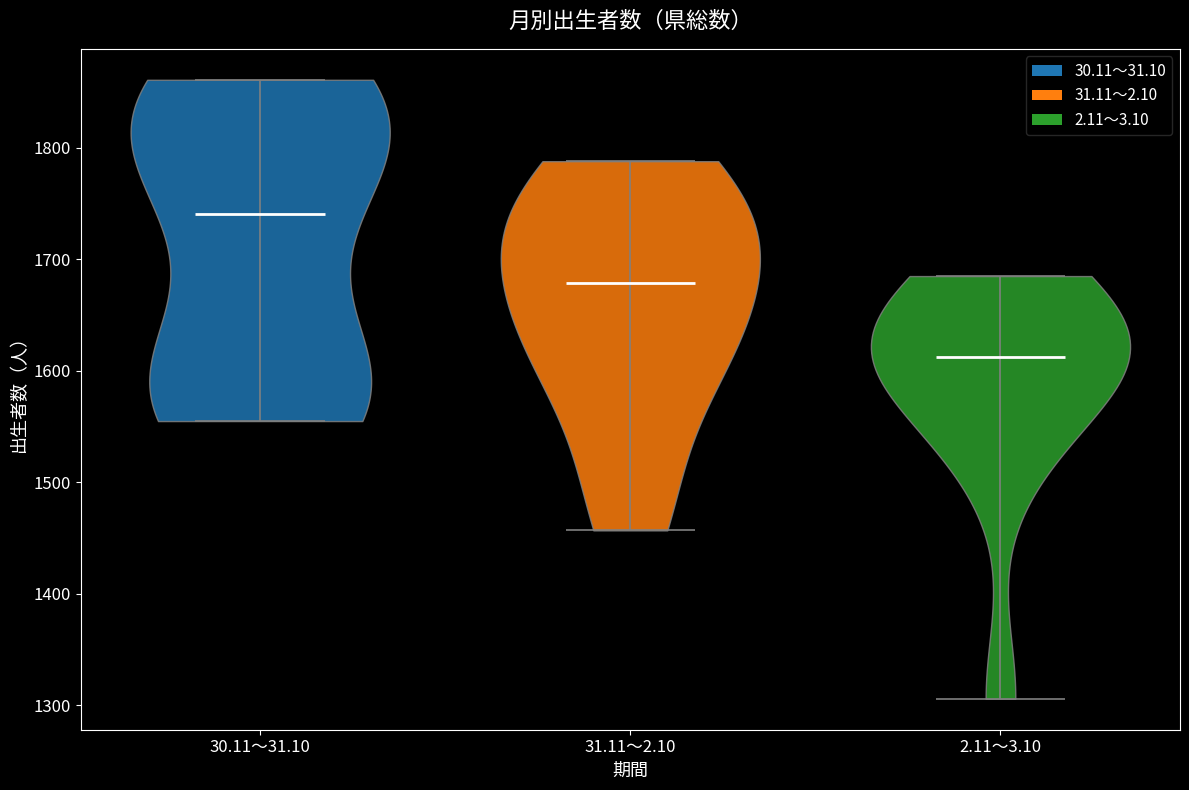

Reading left to right, read every violin against the y-axis: where its median line is, and the lowest and highest points it reaches. The values are not printed on the chart, so give them approximately, as read against the axis.

30.11～31.10: median line 1740, lowest point 1560, highest point 1860
31.11～2.10: median line 1680, lowest point 1460, highest point 1790
2.11～3.10: median line 1610, lowest point 1310, highest point 1690